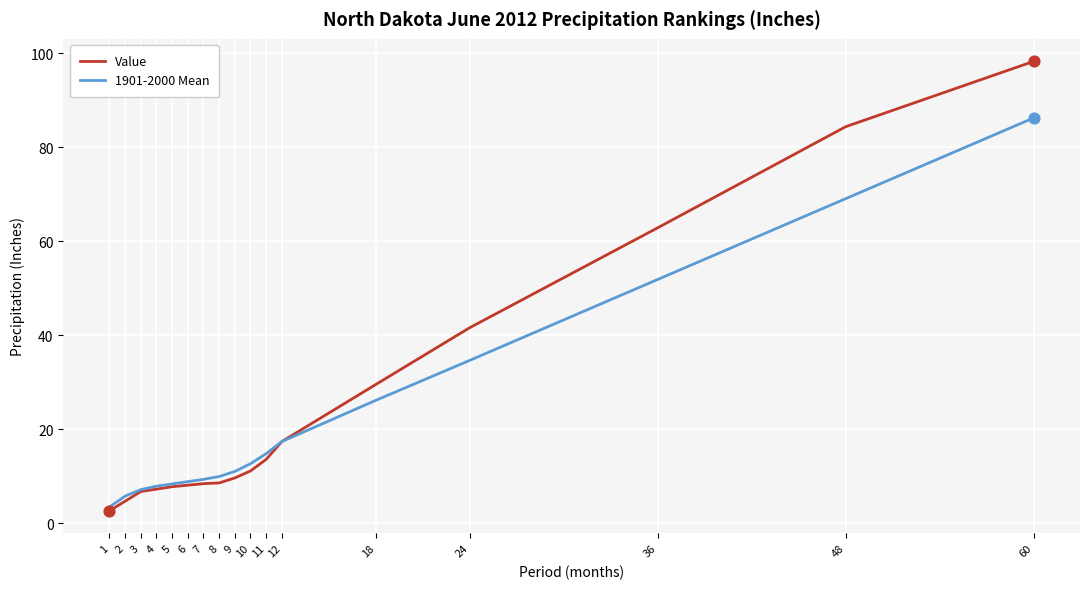

Which series changed the most between 3 and 10?

1901-2000 Mean